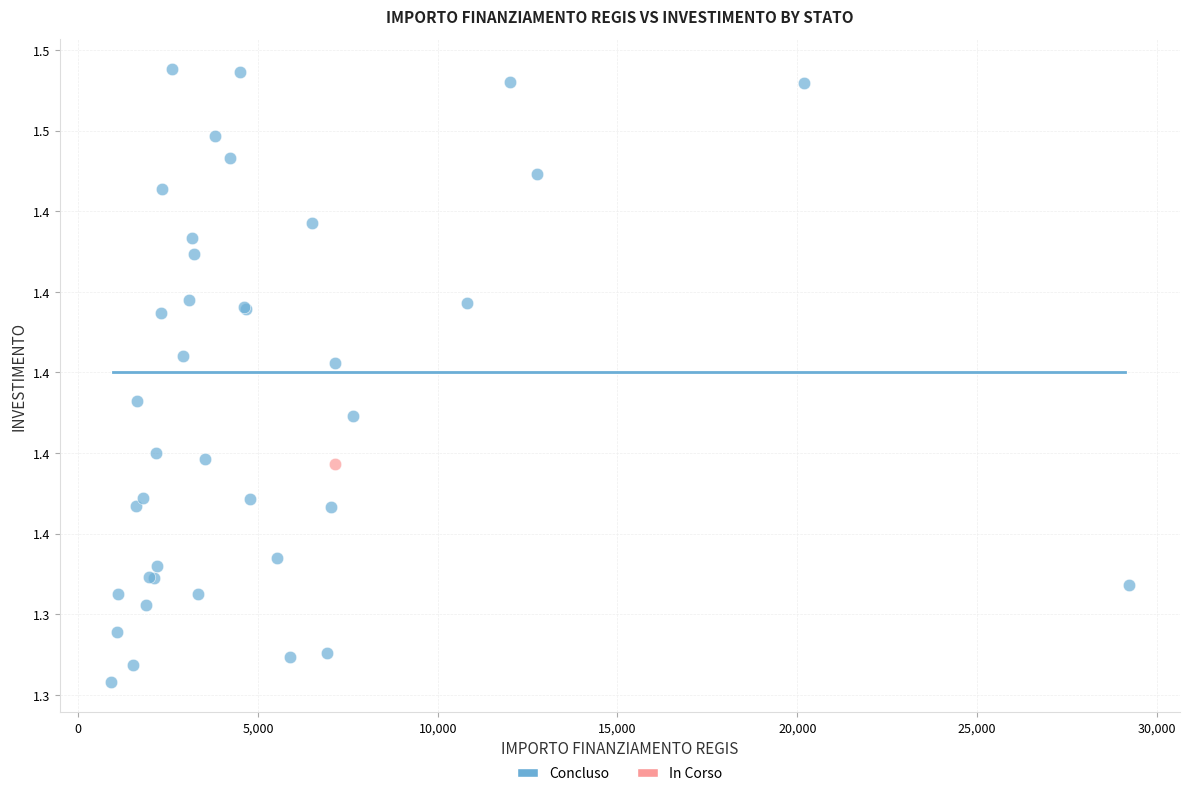

What are all the series names shown in the legend?

Concluso, In Corso